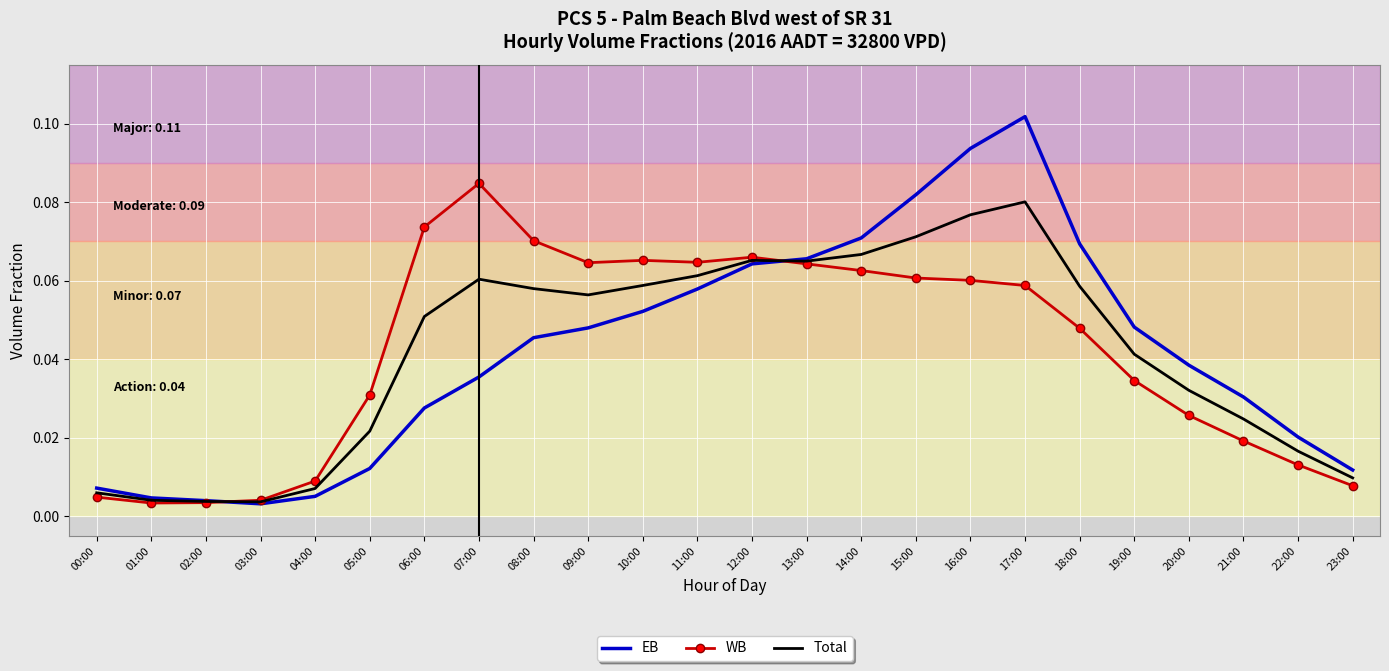

What position from the right is 03:00?

21